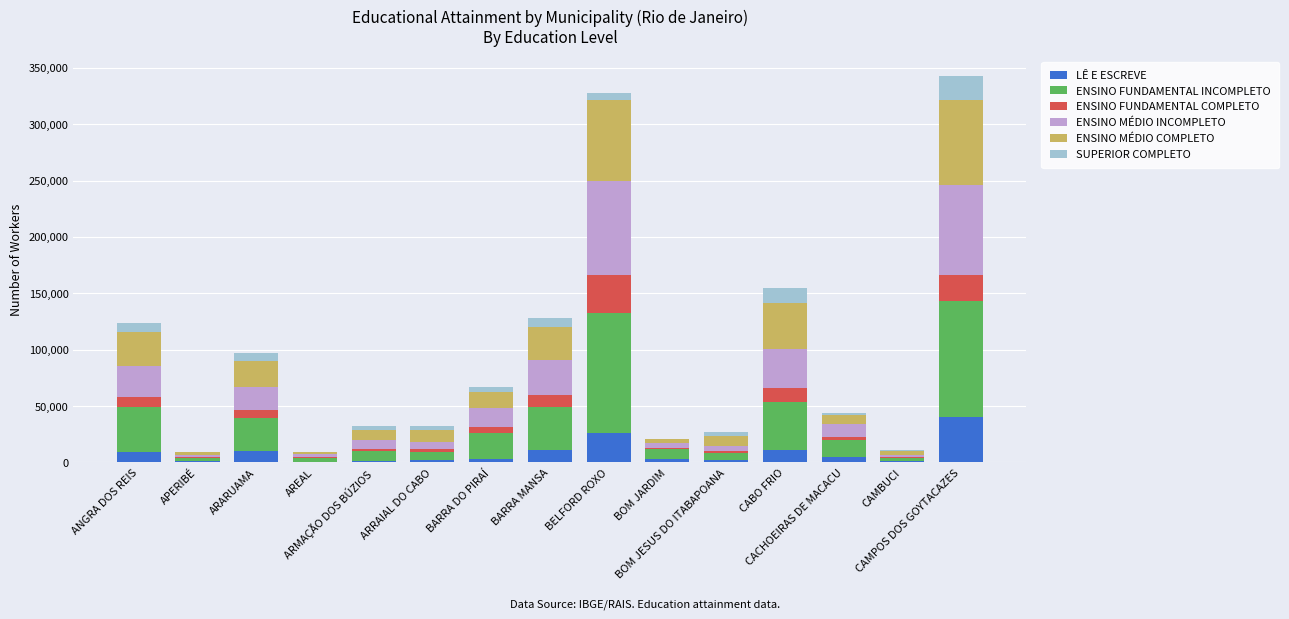

What are all the series names shown in the legend?

LÊ E ESCREVE, ENSINO FUNDAMENTAL INCOMPLETO, ENSINO FUNDAMENTAL COMPLETO, ENSINO MÉDIO INCOMPLETO, ENSINO MÉDIO COMPLETO, SUPERIOR COMPLETO